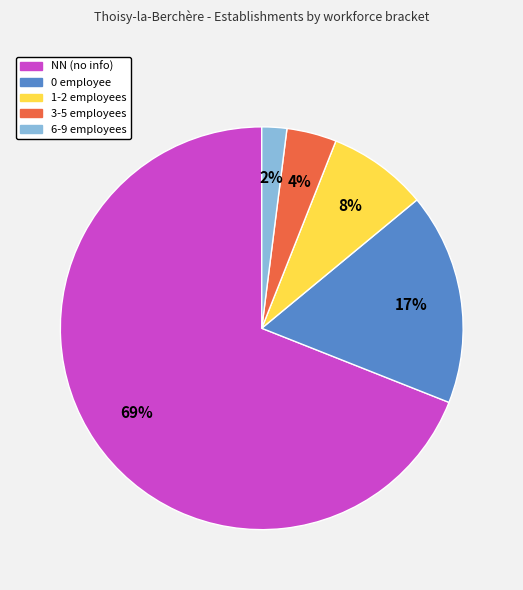

Approximately how many times larger is the value at 3-5 employees compared to 1-2 employees?

0.5